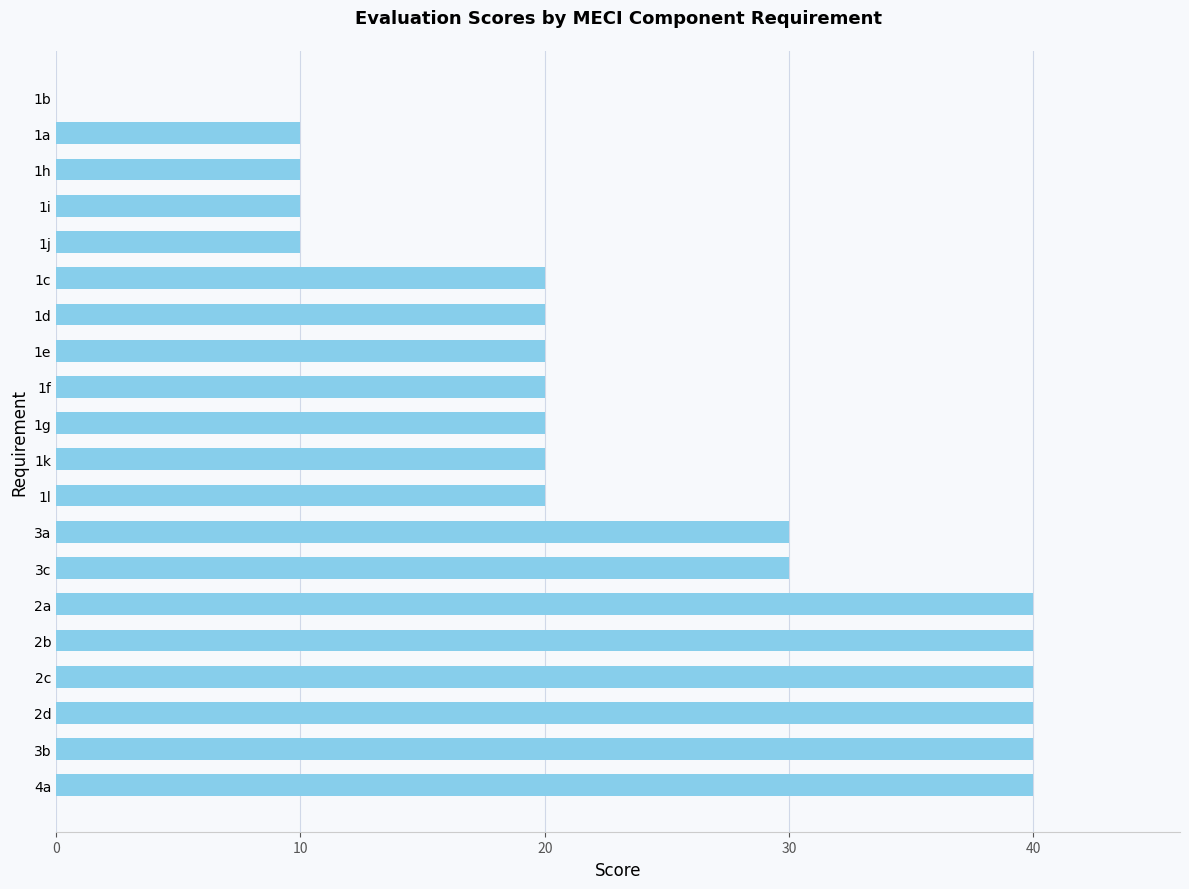

Between 1j and 1c, which is larger?

1c